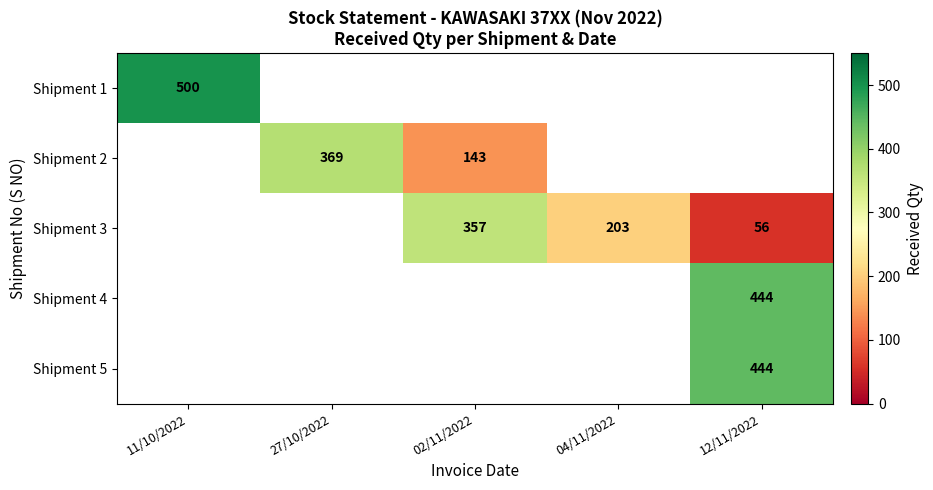

Which label corresponds to the smallest value in the chart?

12/11/2022